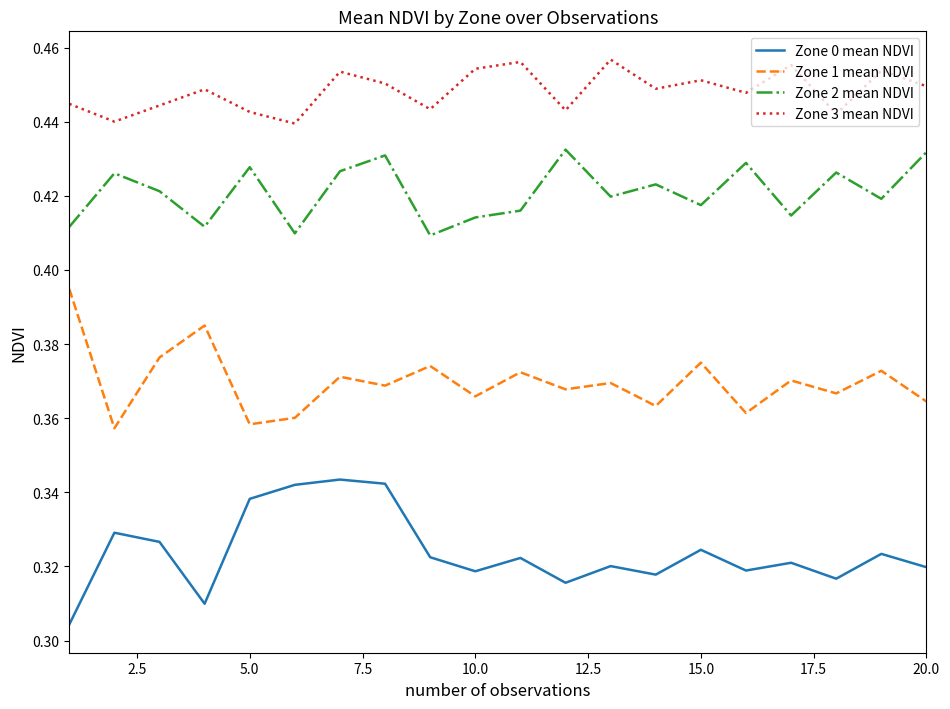

True or false: Zone 2 mean NDVI and Zone 3 mean NDVI intersect in this chart.

False